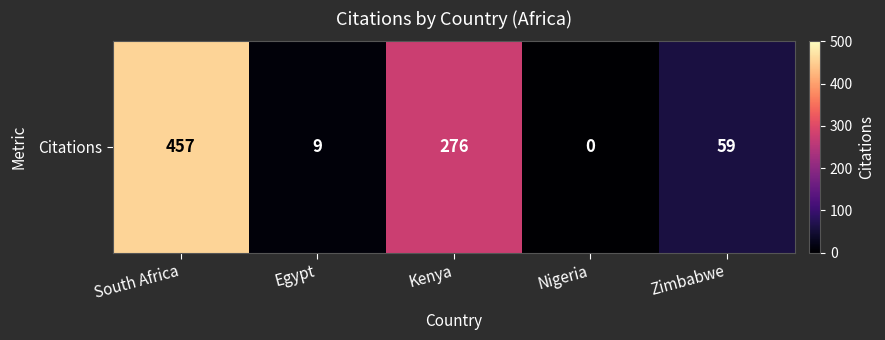

The value at South Africa is 457. True or false?

True